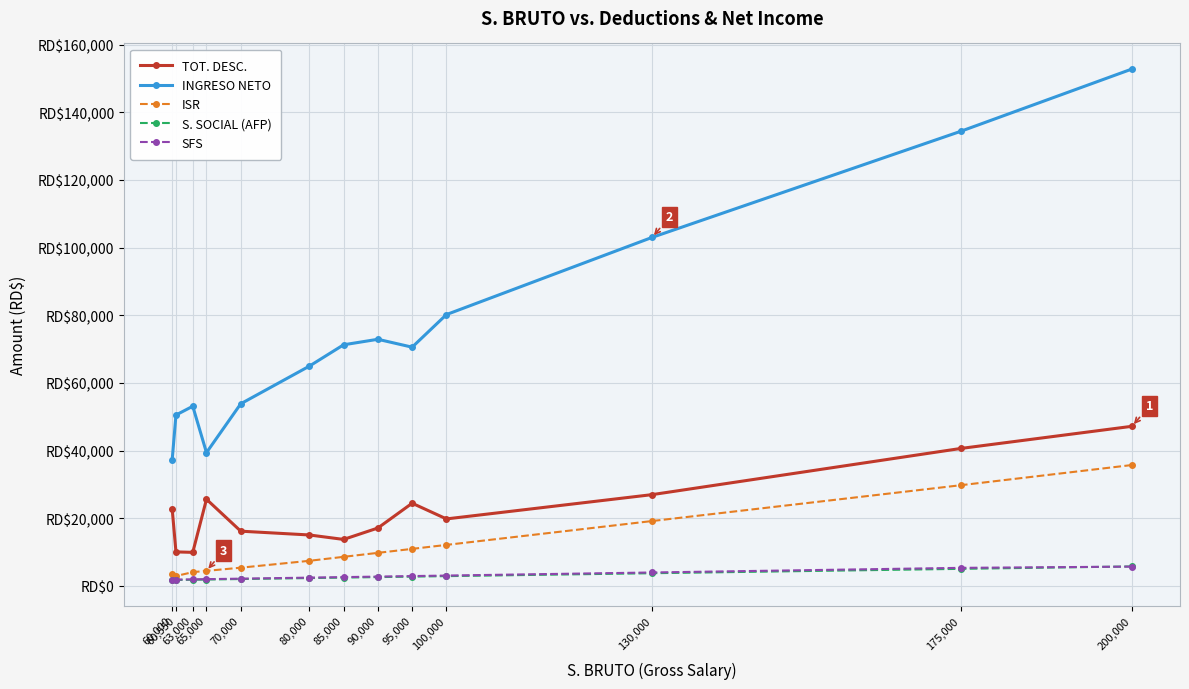

List the series in order of their peak value, lowest first.

SFS, S. SOCIAL (AFP), ISR, TOT. DESC., INGRESO NETO